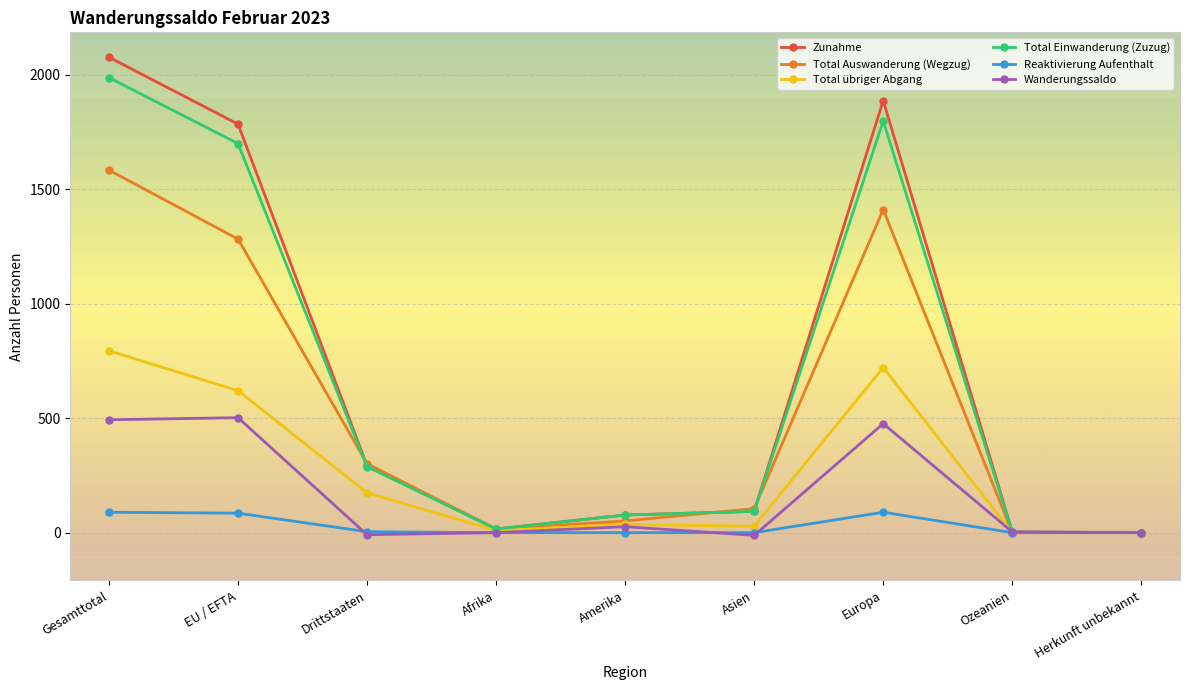

Between Gesamttotal and EU / EFTA, which series saw the biggest shift?

Total Auswanderung (Wegzug)